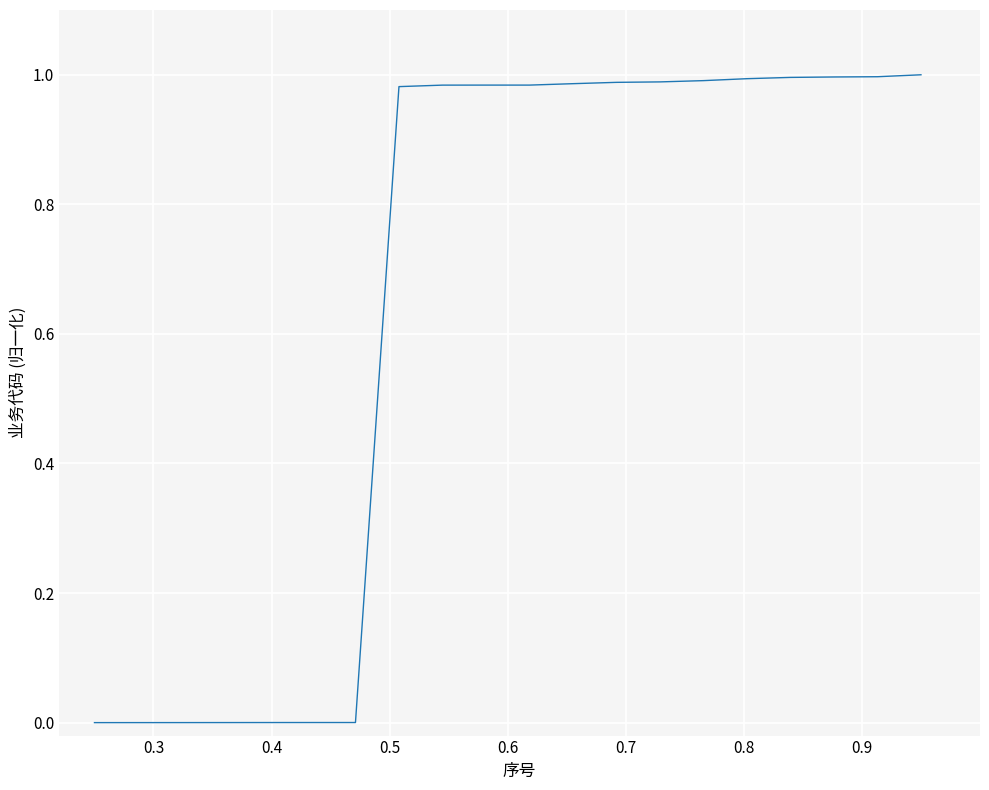

How many lines are shown in the chart?

1